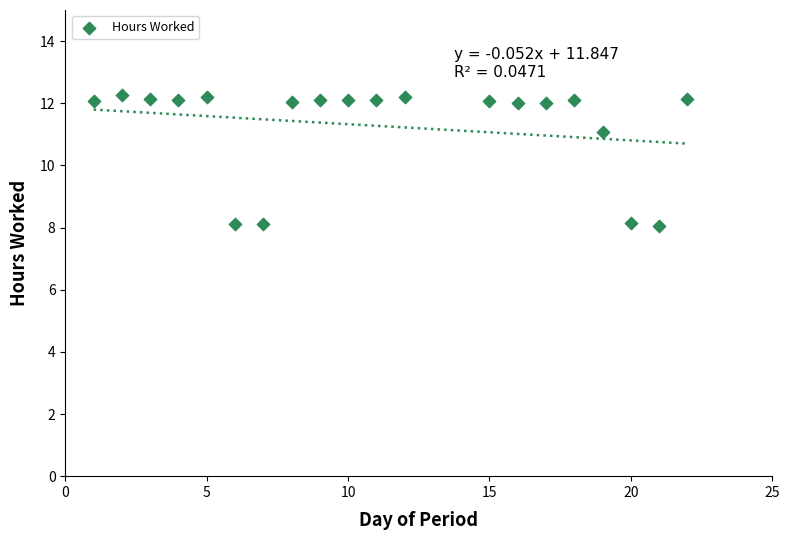

What Y value in the scatter plot is closest to 10?

11.1